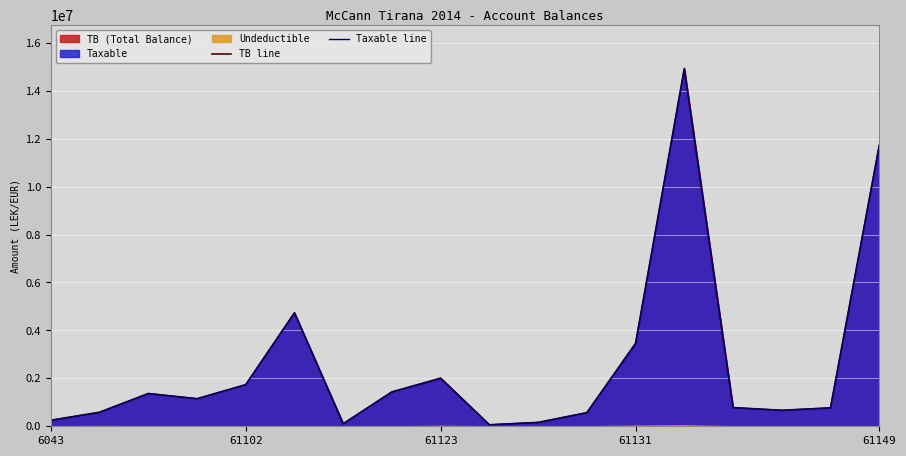

List the series in order of their overall mean, highest first.

TB line, Taxable line